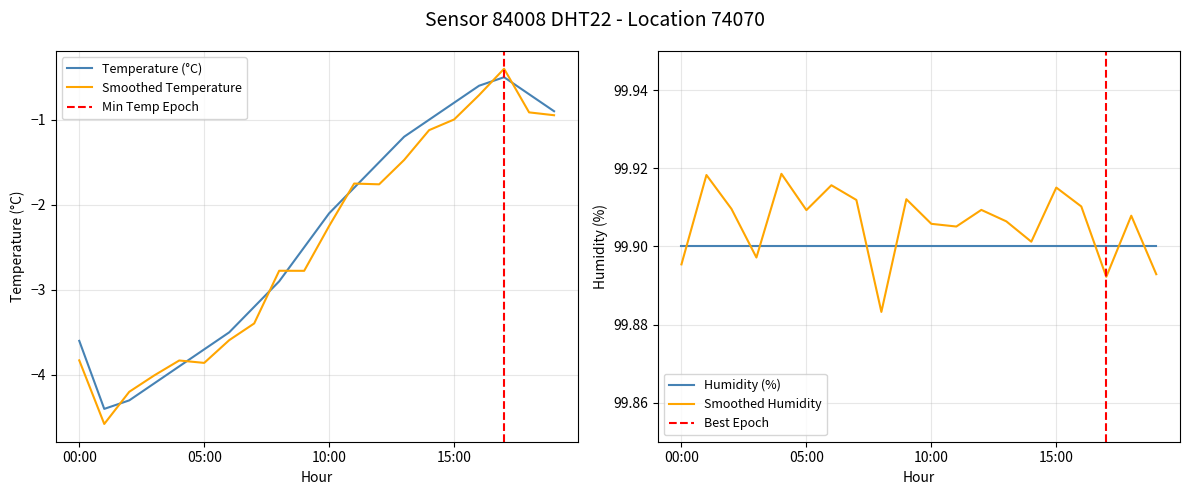

What is the change in value from 12 to 13?

+0.3